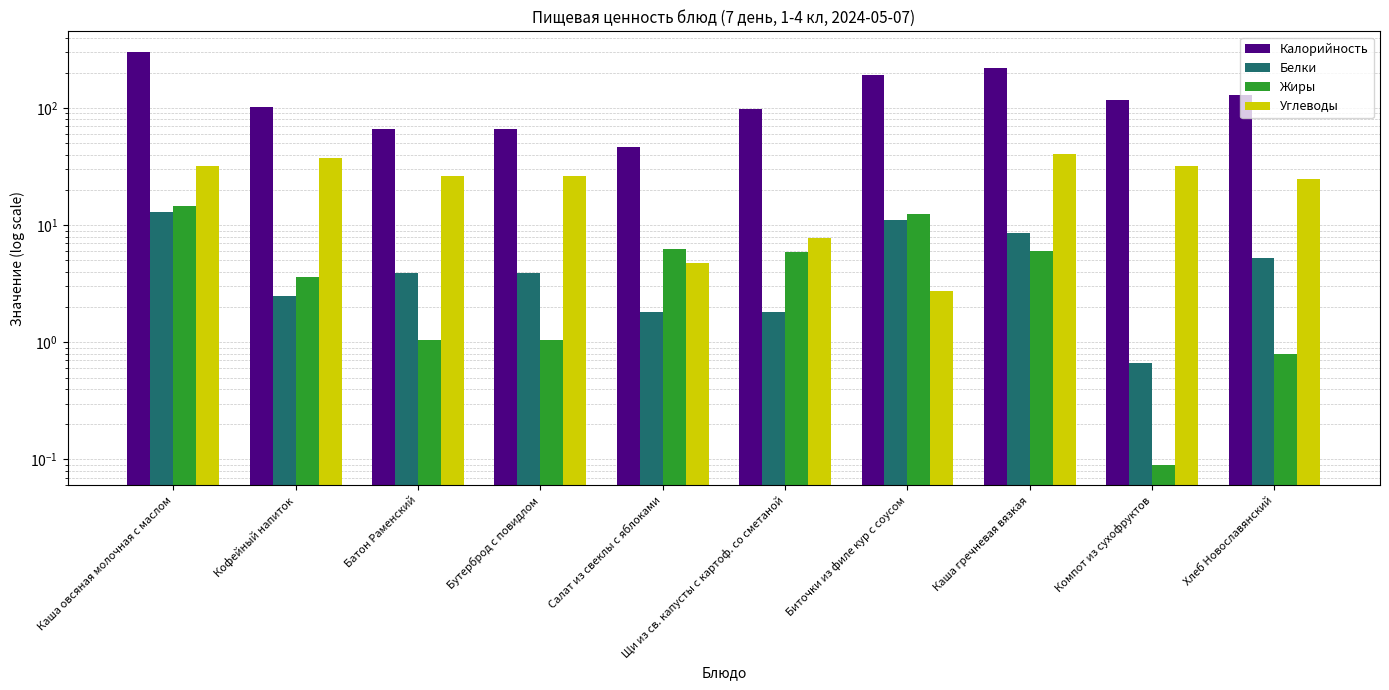

Reading left to right, what are all the values shown in this chart?

Калорийность: Каша овсяная молочная с маслом=301.1	Кофейный напиток=102.0	Батон Раменский=66.2	Бутерброд с повидлом=66.2	Салат из свеклы с яблоками=46.4	Щи из св. капусты с картоф. со сметаной=98.8	Биточки из филе кур с соусом=191.0	Каша гречневая вязкая=221.5	Компот из сухофруктов=116.0	Хлеб Новославянский=130.0
Белки: Каша овсяная молочная с маслом=13.0	Кофейный напиток=2.5	Батон Раменский=3.9	Бутерброд с повидлом=3.9	Салат из свеклы с яблоками=1.8	Щи из св. капусты с картоф. со сметаной=1.8	Биточки из филе кур с соусом=11.1	Каша гречневая вязкая=8.6	Компот из сухофруктов=0.7	Хлеб Новославянский=5.2
Жиры: Каша овсяная молочная с маслом=14.6	Кофейный напиток=3.6	Батон Раменский=1.1	Бутерброд с повидлом=1.1	Салат из свеклы с яблоками=6.3	Щи из св. капусты с картоф. со сметаной=5.9	Биточки из филе кур с соусом=12.5	Каша гречневая вязкая=6.0	Компот из сухофруктов=0.1	Хлеб Новославянский=0.8
Углеводы: Каша овсяная молочная с маслом=31.7	Кофейный напиток=37.2	Батон Раменский=26.5	Бутерброд с повидлом=26.5	Салат из свеклы с яблоками=4.7	Щи из св. капусты с картоф. со сметаной=7.8	Биточки из филе кур с соусом=2.8	Каша гречневая вязкая=40.2	Компот из сухофруктов=32.0	Хлеб Новославянский=24.6